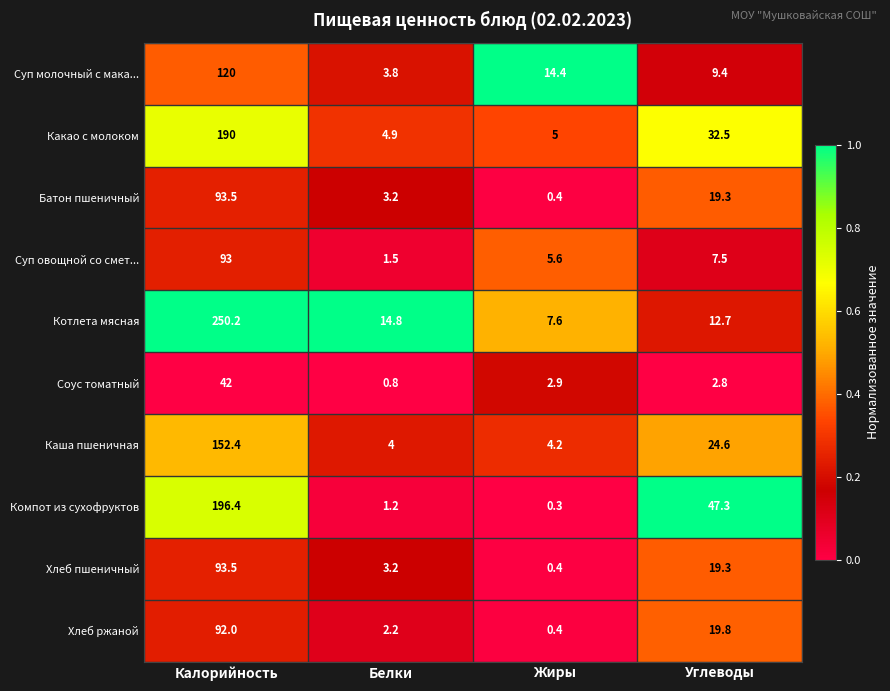

The value of Хлеб ржаной at Калорийность is 92.0. True or false?

True